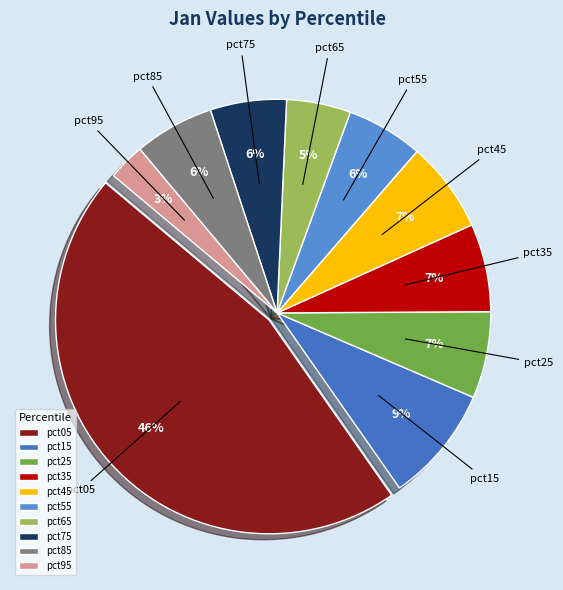

To the nearest percent, what portion does pct15 represent?

9%